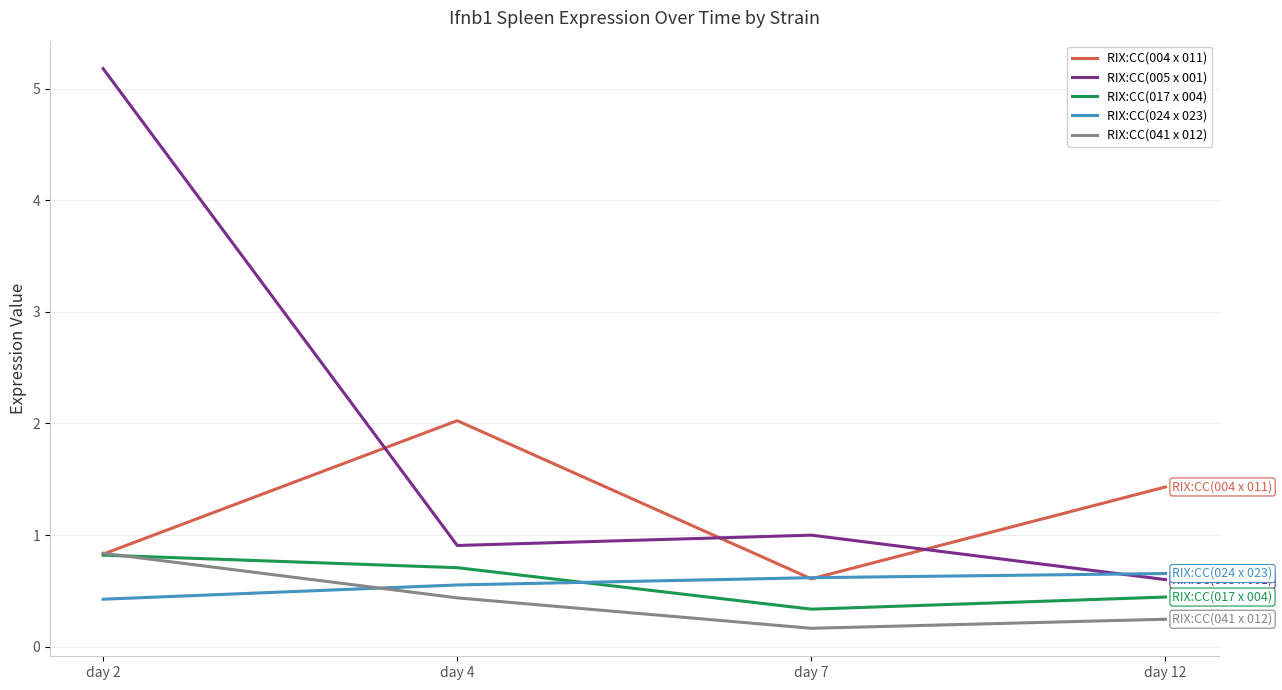

The RIX:CC(017 x 004) series shows 1.2 at day 2. True or false?

False